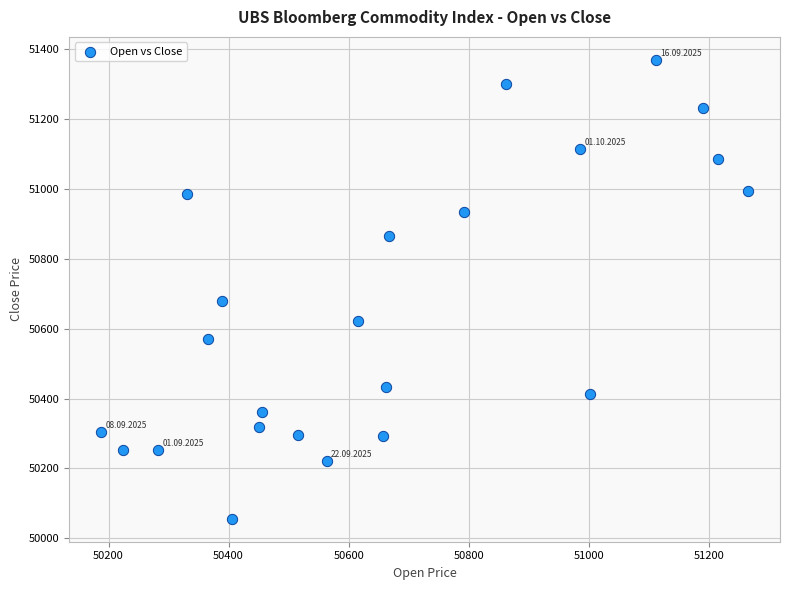

What Y value in the scatter plot is closest to 50712?

50678